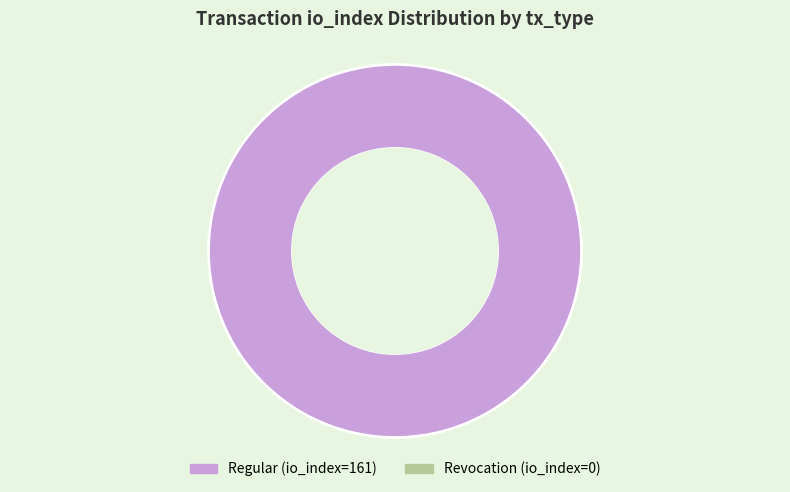

Is there a majority slice in this chart?

Yes